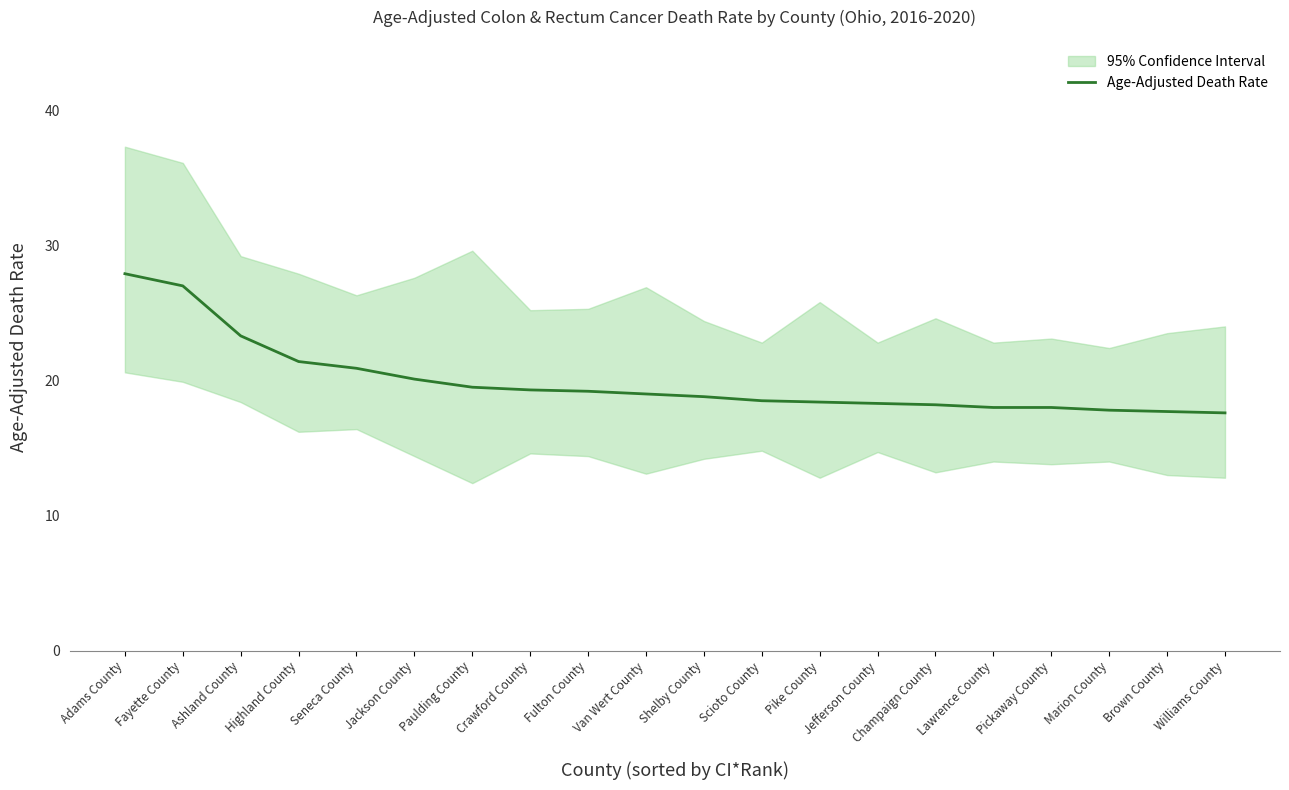

What is the sum of the values at Pickaway County and Adams County?

45.9